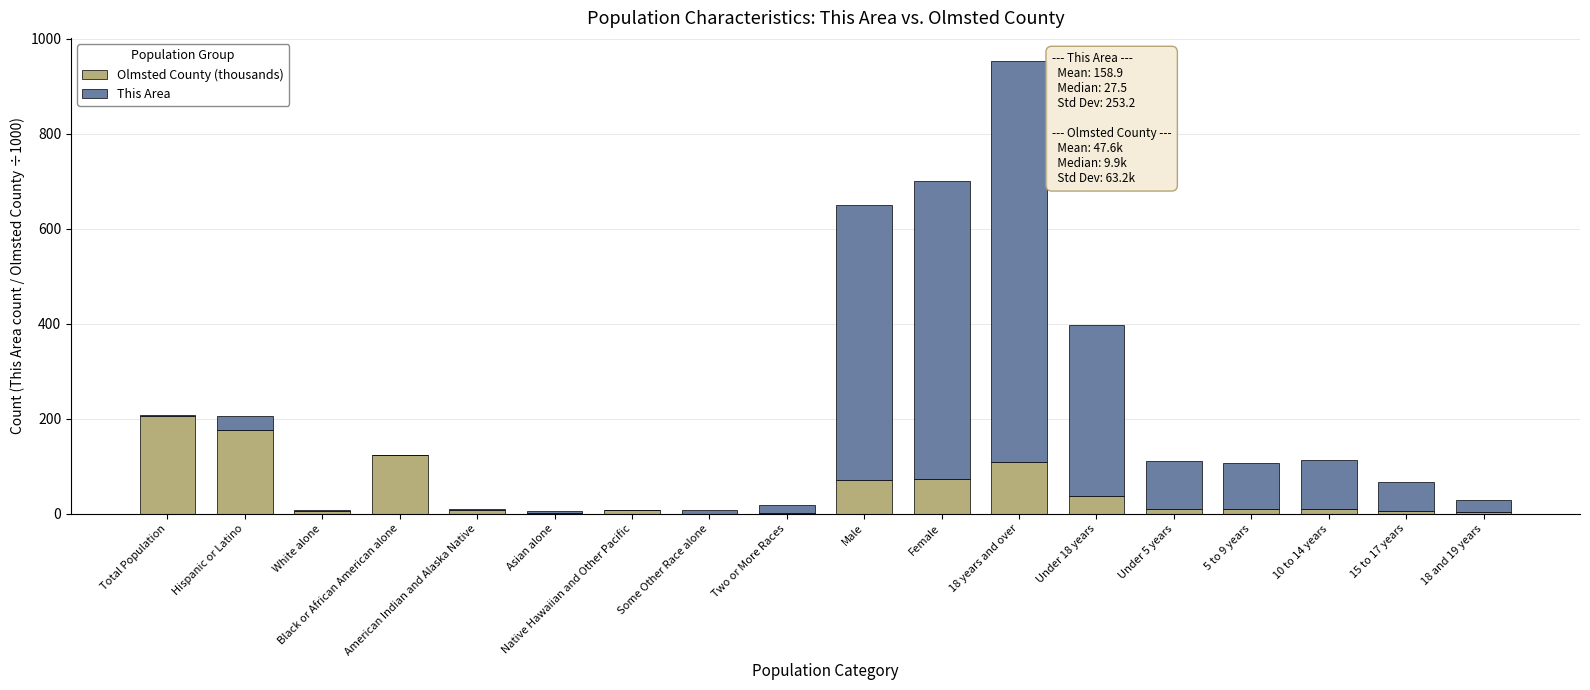

What is the maximum value for Olmsted County (thousands)?

206.1